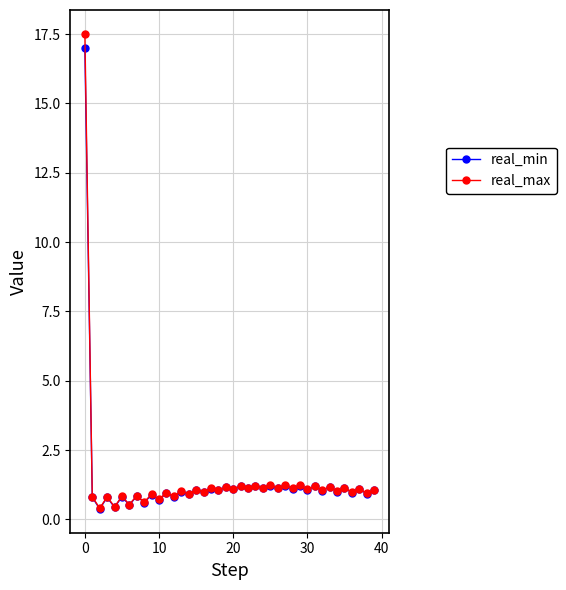

What is the value of the real_max point at the 11th from the left?

0.7